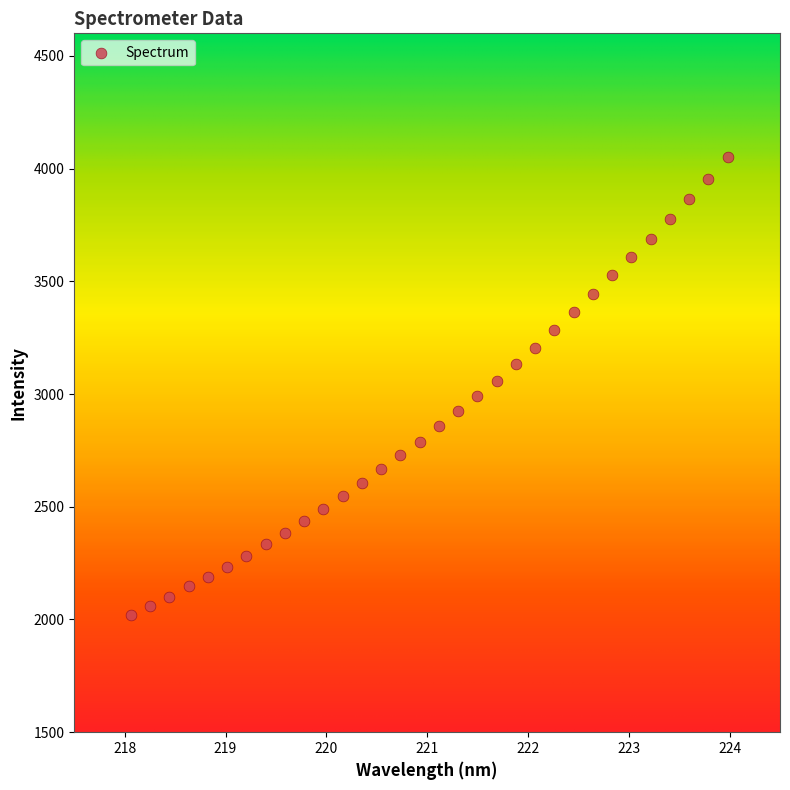

What is the range of X values (max minus min)?

5.9